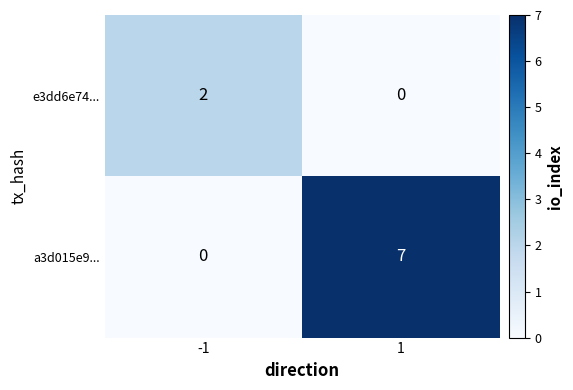

Reading left to right, what are all the values shown in this chart?

e3dd6e74...: -1=2	1=0
a3d015e9...: -1=0	1=7